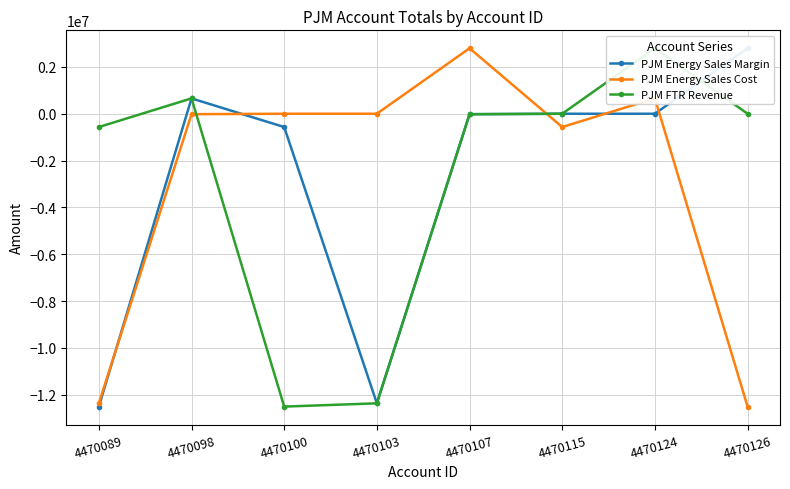

What is the sum of all PJM Energy Sales Cost values?

-22007202.4